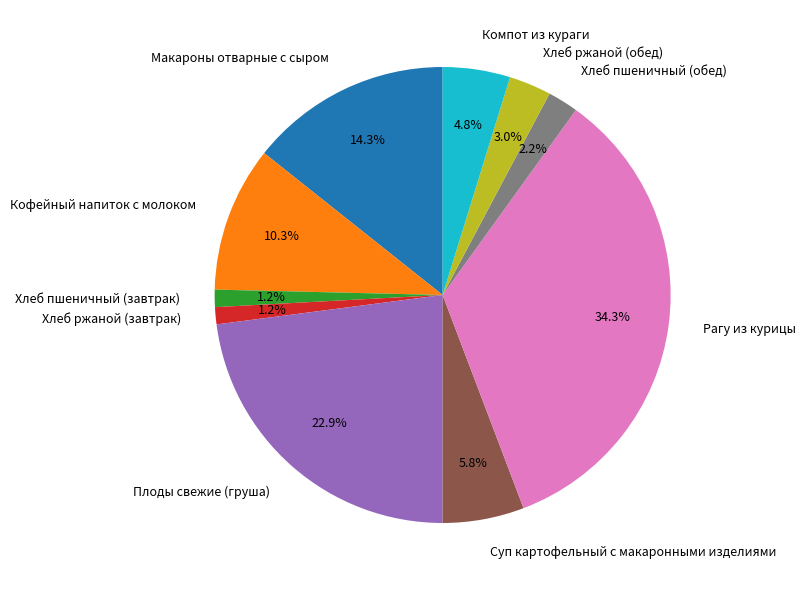

Does Хлеб ржаной (обед) account for over 50% of the chart?

No